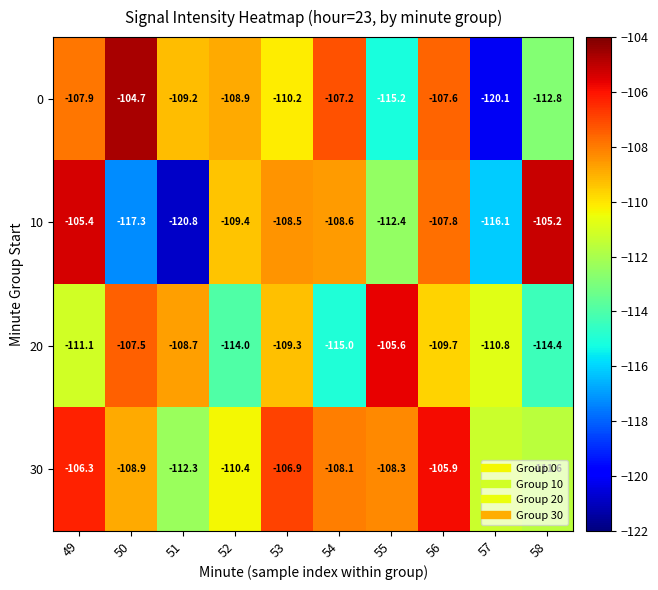

What is the sum of the 30 values at 51 and 49?

-218.6